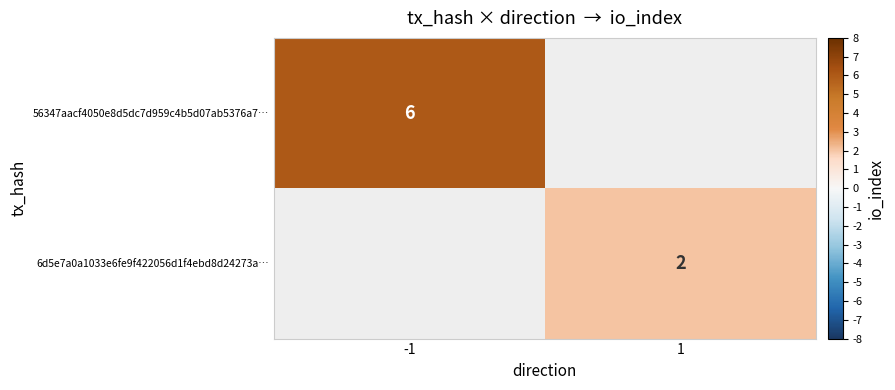

Is it true that 6d5e7a0a1033e6fe9f422056d1f4ebd8d24273a… equals 2 at 1?

True